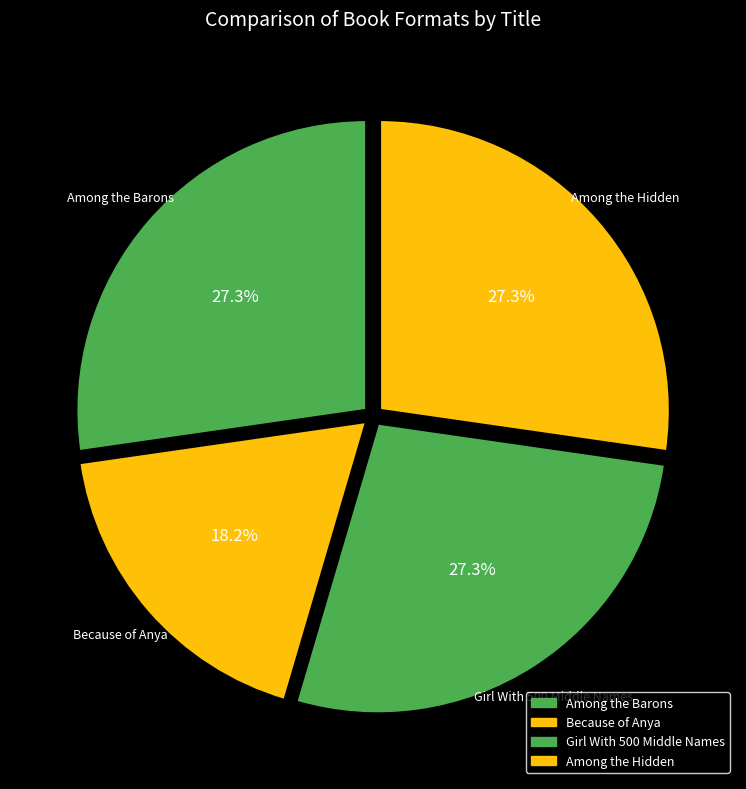

How much of the chart is everything except Among the Hidden?

72.7%